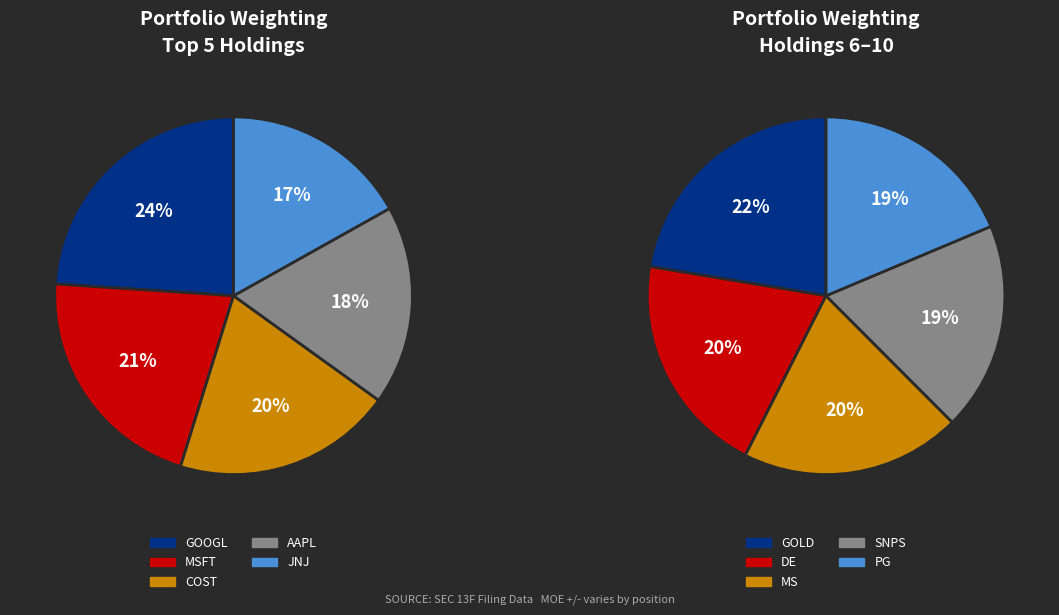

Between SNPS and GOOGL, which is larger?

GOOGL